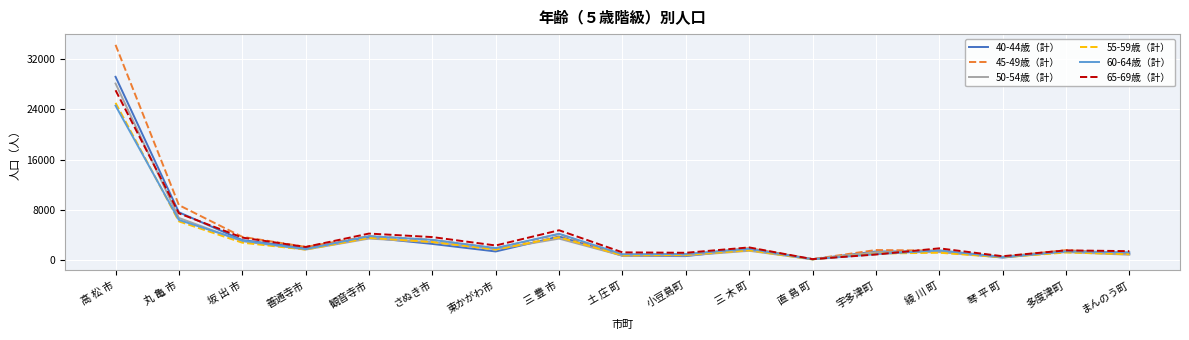

What is the highest value of the 40-44歳（計） series?

29194